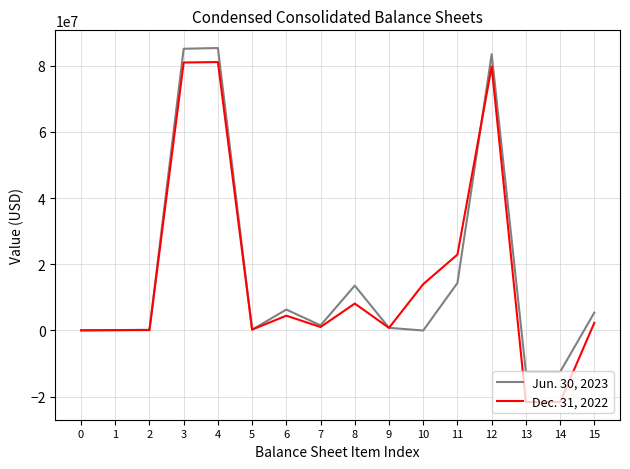

Which series has the widest spread of values?

Dec. 31, 2022